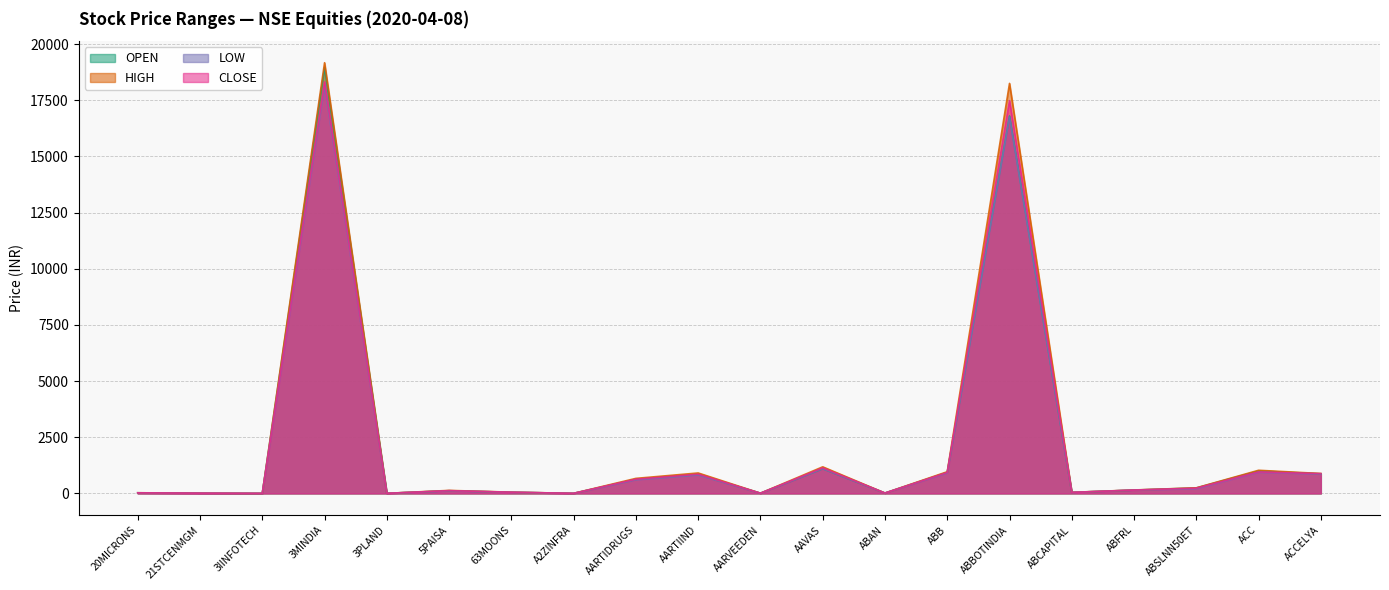

What is the approximate value of OPEN at 3PLAND?

3.7